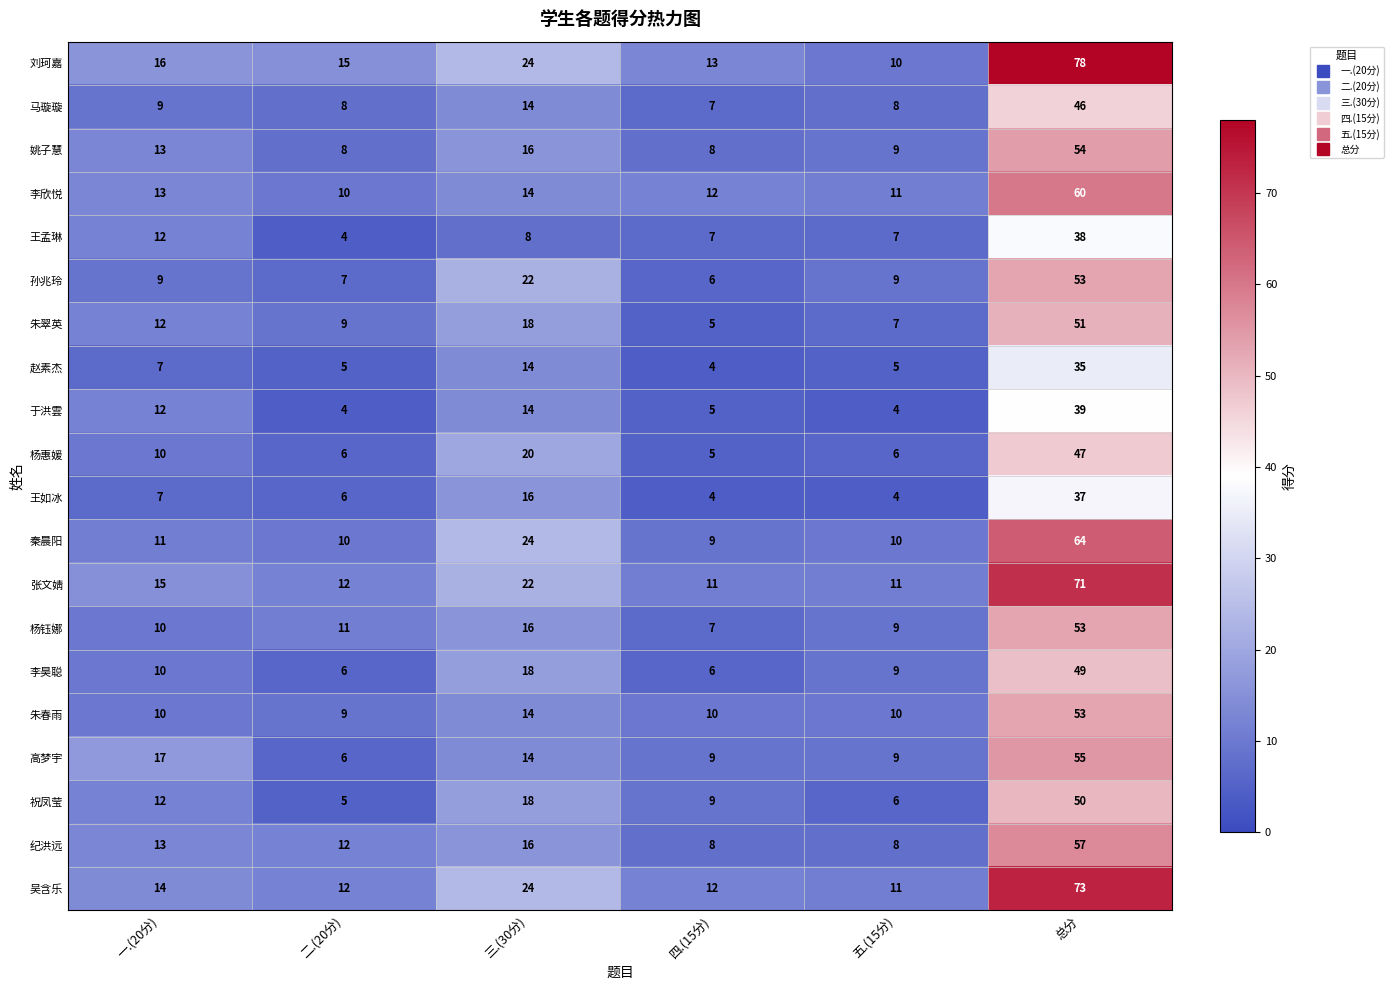

True or false: 李昊聪 has a value of 6 at 五.(15分).

False